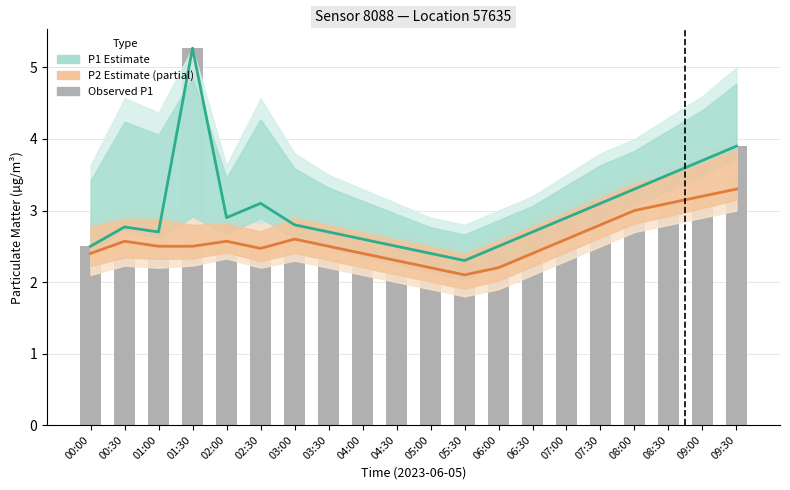

True or false: P1 Estimate has a value of 1.0 at 09:30.

False